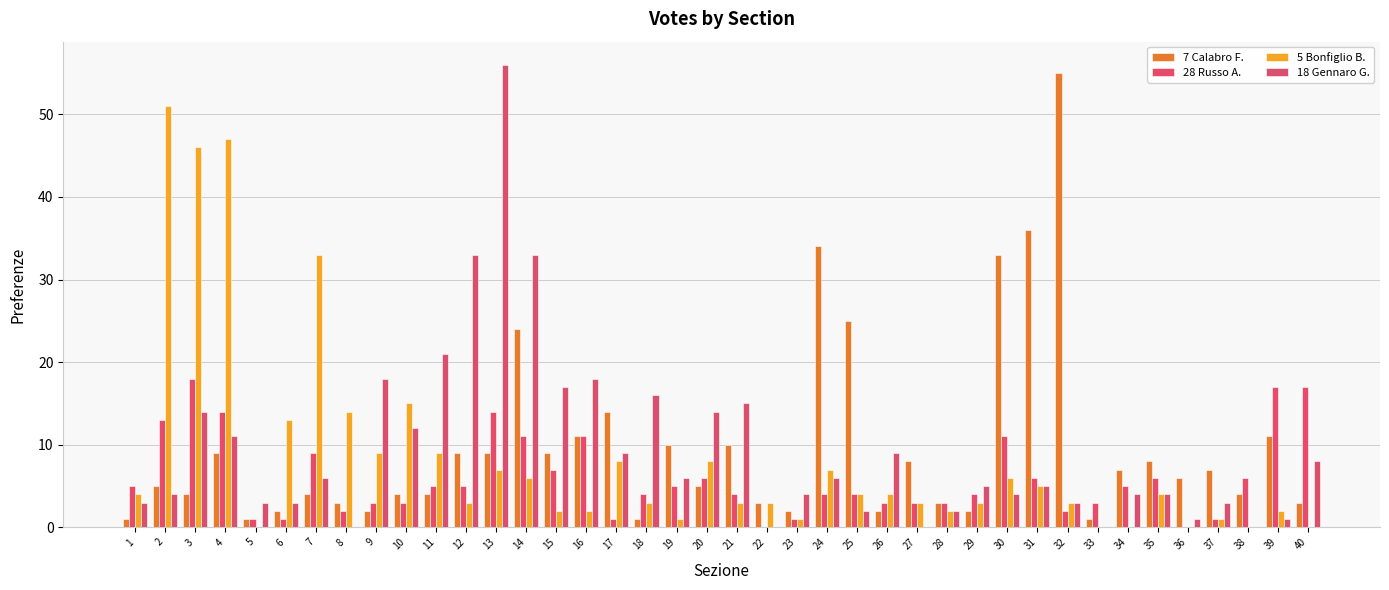

How many series are shown in this chart?

4